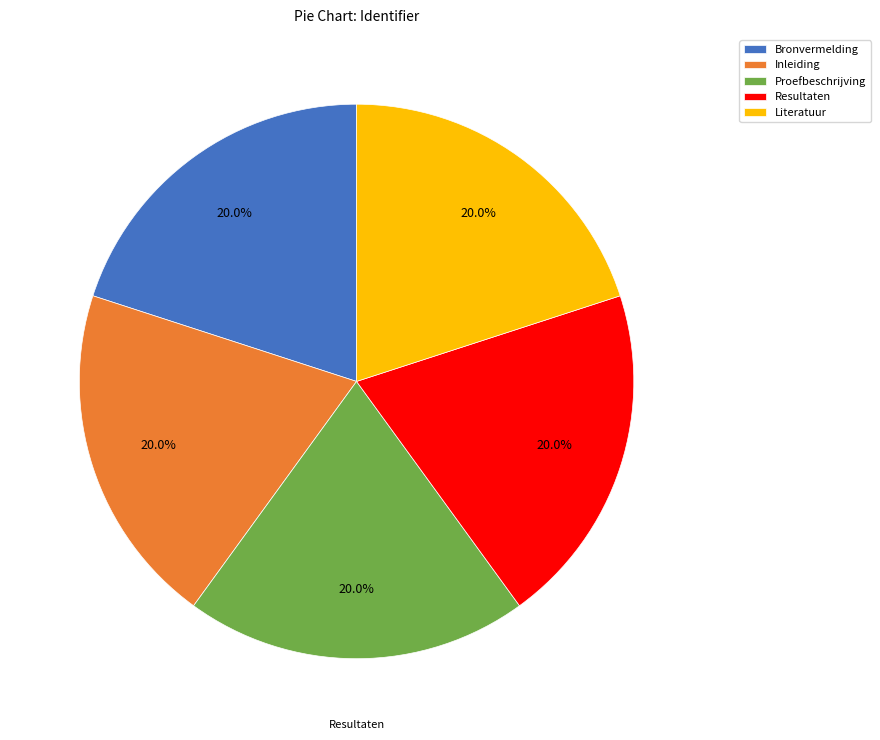

True or false: Bronvermelding accounts for 31% of the total.

False